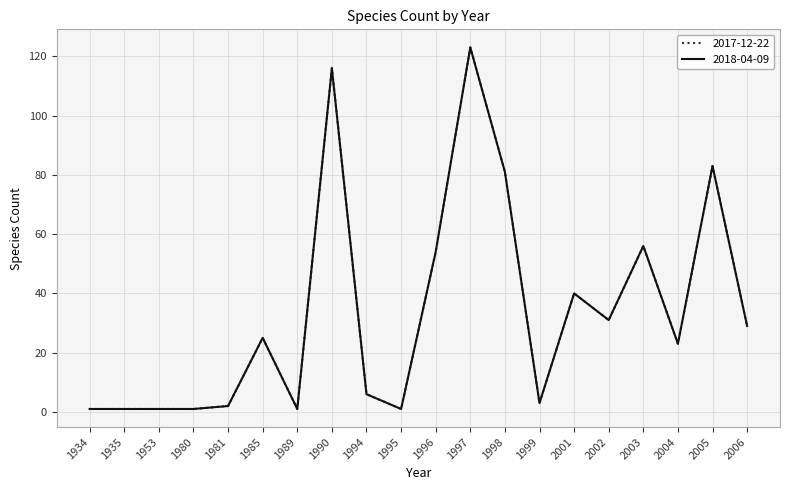

Which category has the lowest value in the 2017-12-22 series?

1934